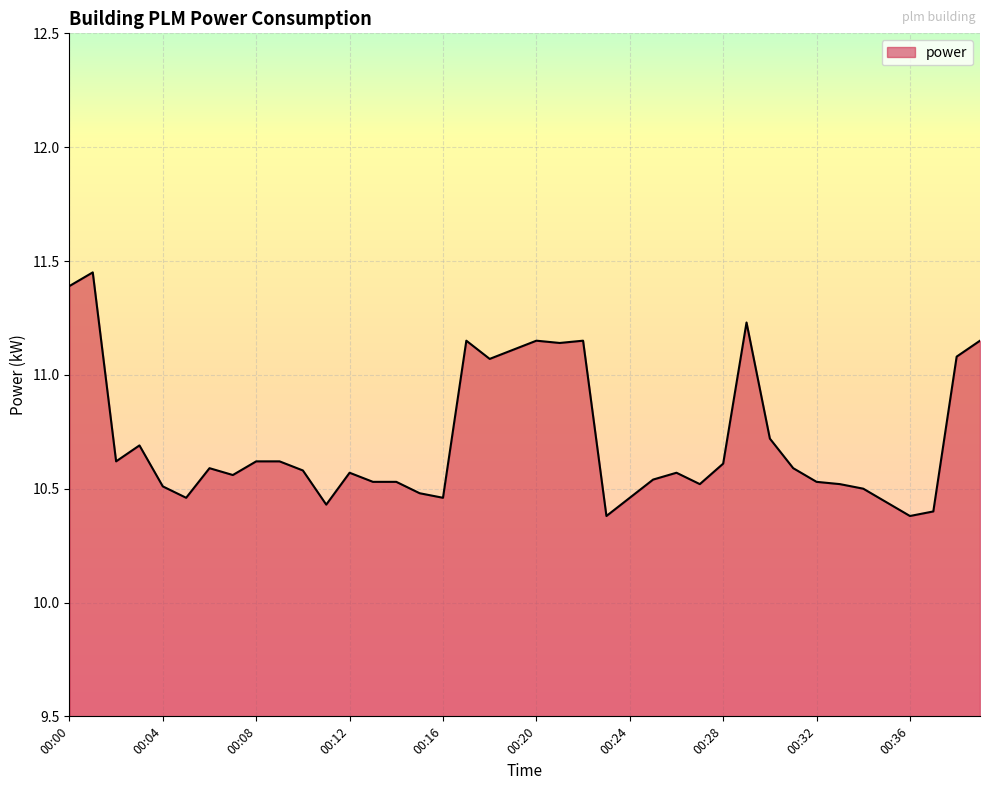

What is the difference between the maximum and minimum values?

1.1